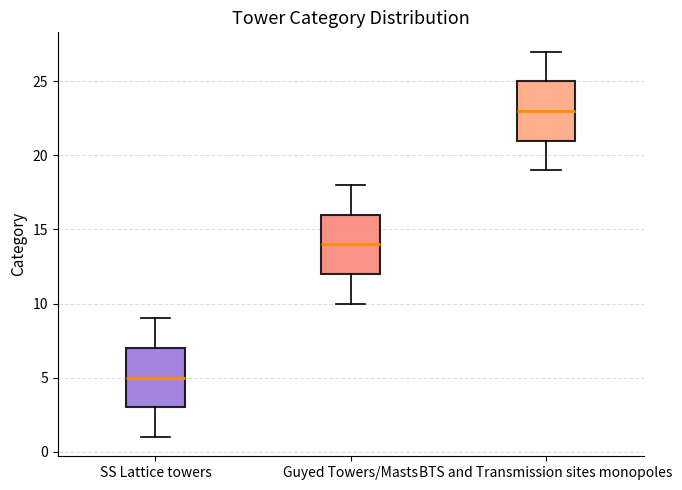

Which box's median line is the highest?

BTS and Transmission sites monopoles